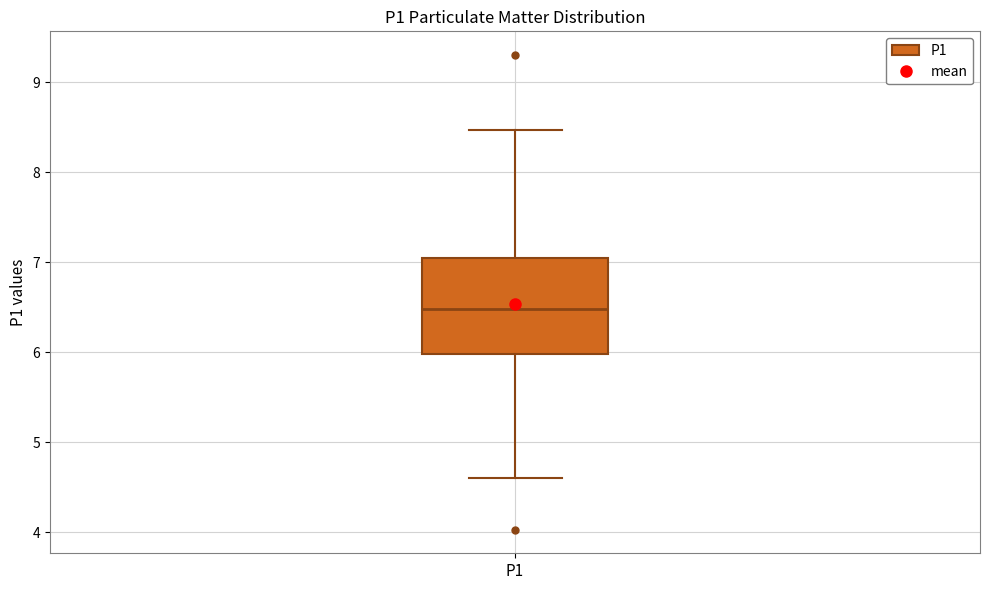

Read this box plot against the y-axis: the position of the median line, the range covered by the box, and the ends of both whiskers. The values are not printed on the chart, so give them approximately, as read against the axis.

median 6.5, box 6.0 to 7.0, whiskers 4.6 to 8.5